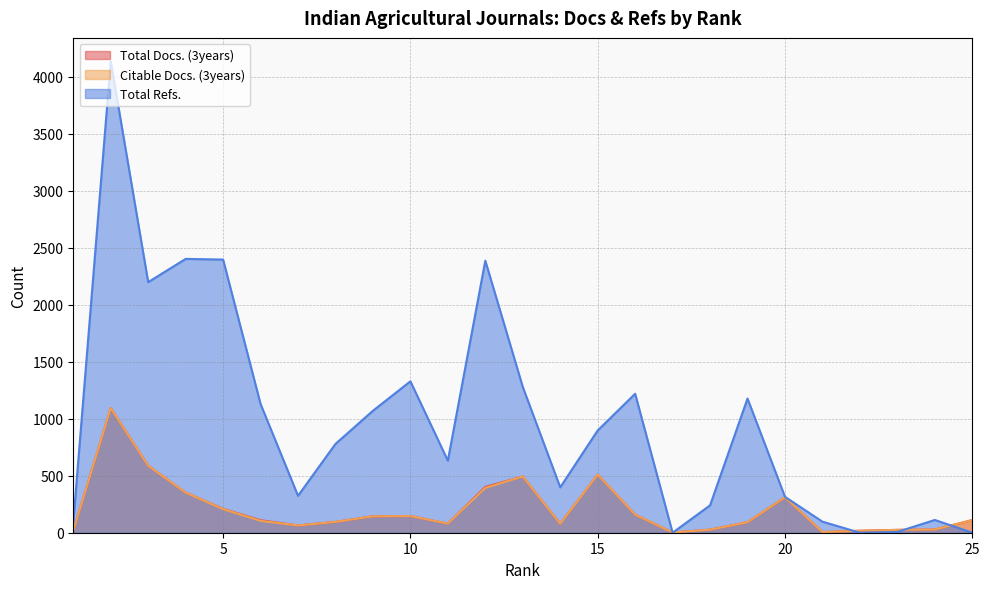

What is the difference between the second highest and minimum values in the Total Docs. (3years) series?

585